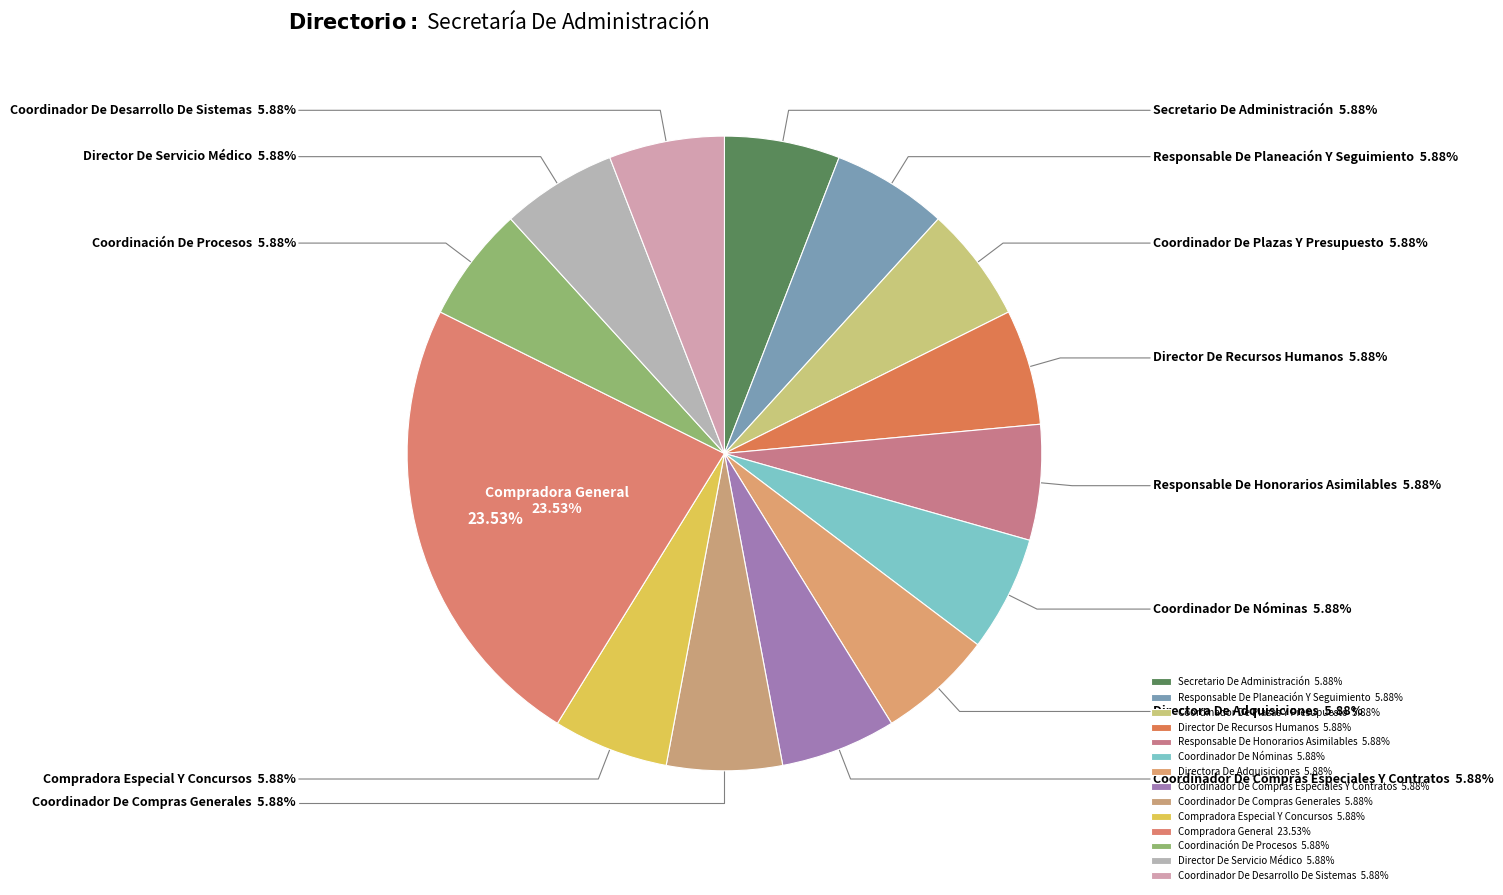

To the nearest percent, what is the combined percentage of Coordinador De Nóminas and Director De Recursos Humanos?

12%